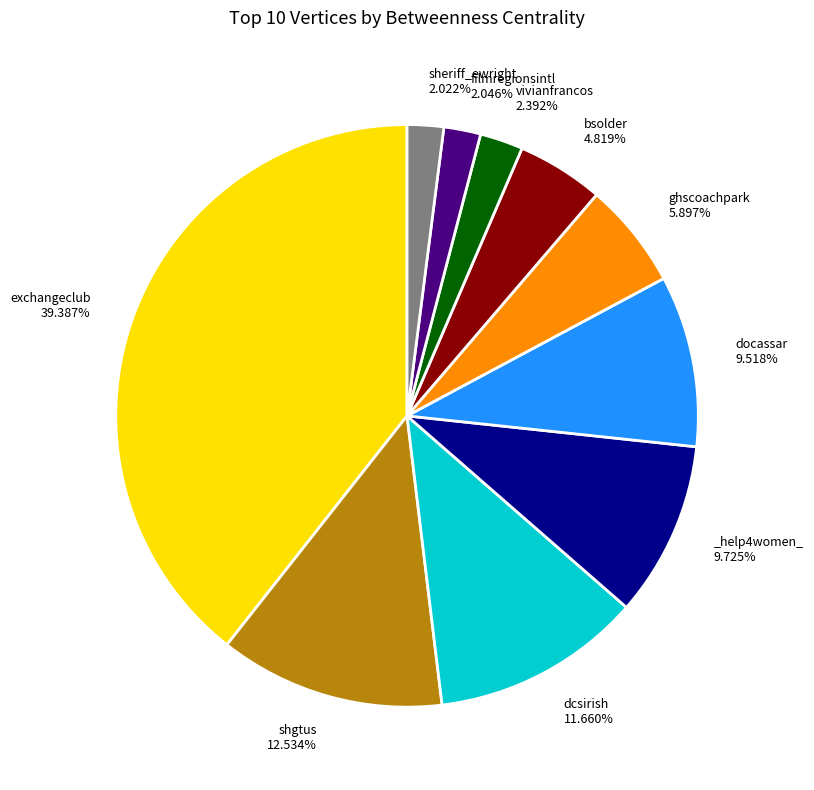

Does any single category account for the majority?

No